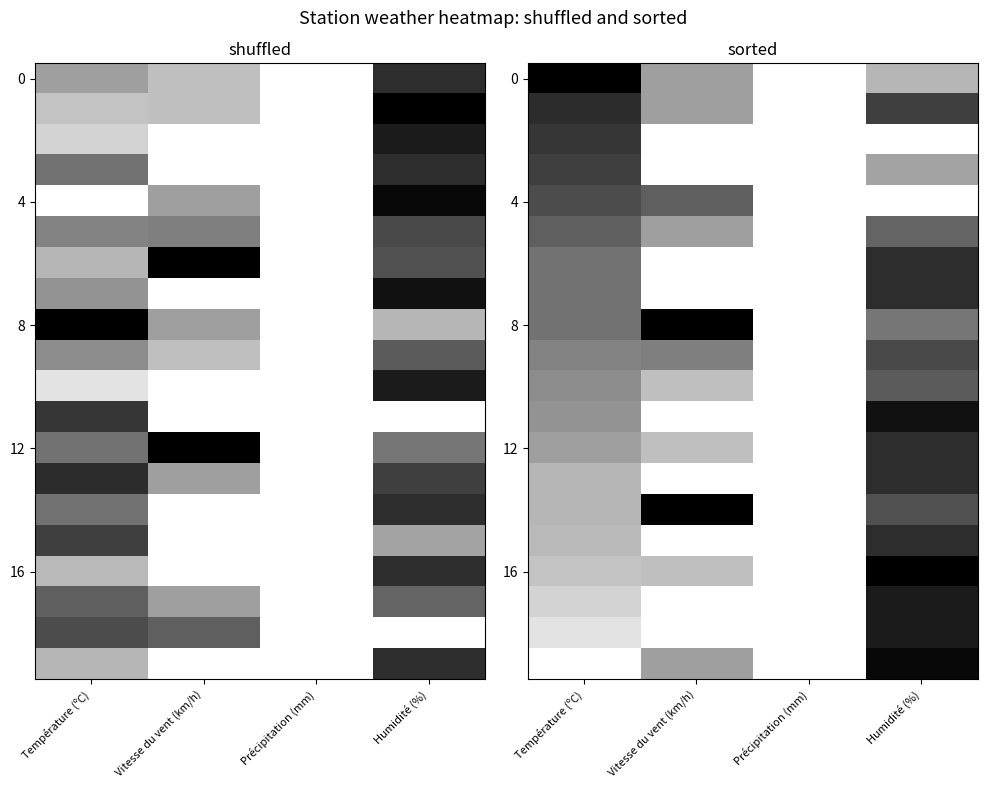

At how many categories does at least one series exceed 0?

3